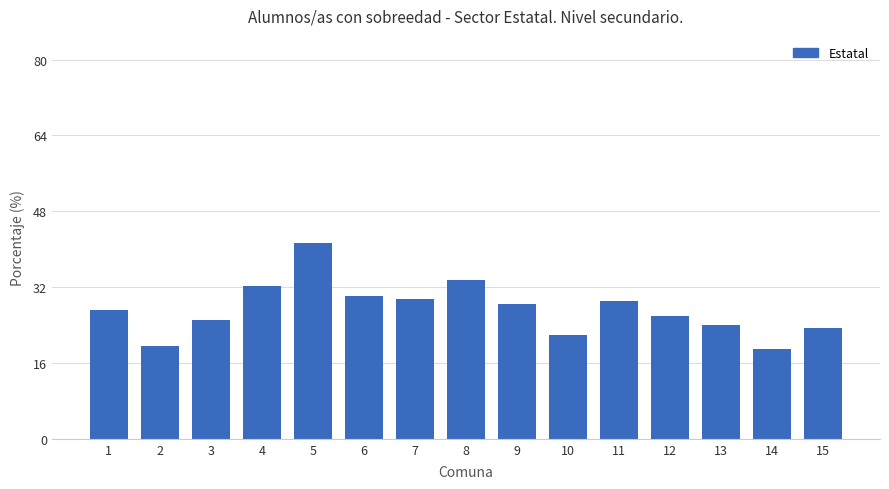

What is the approximate value at 13?

24.0